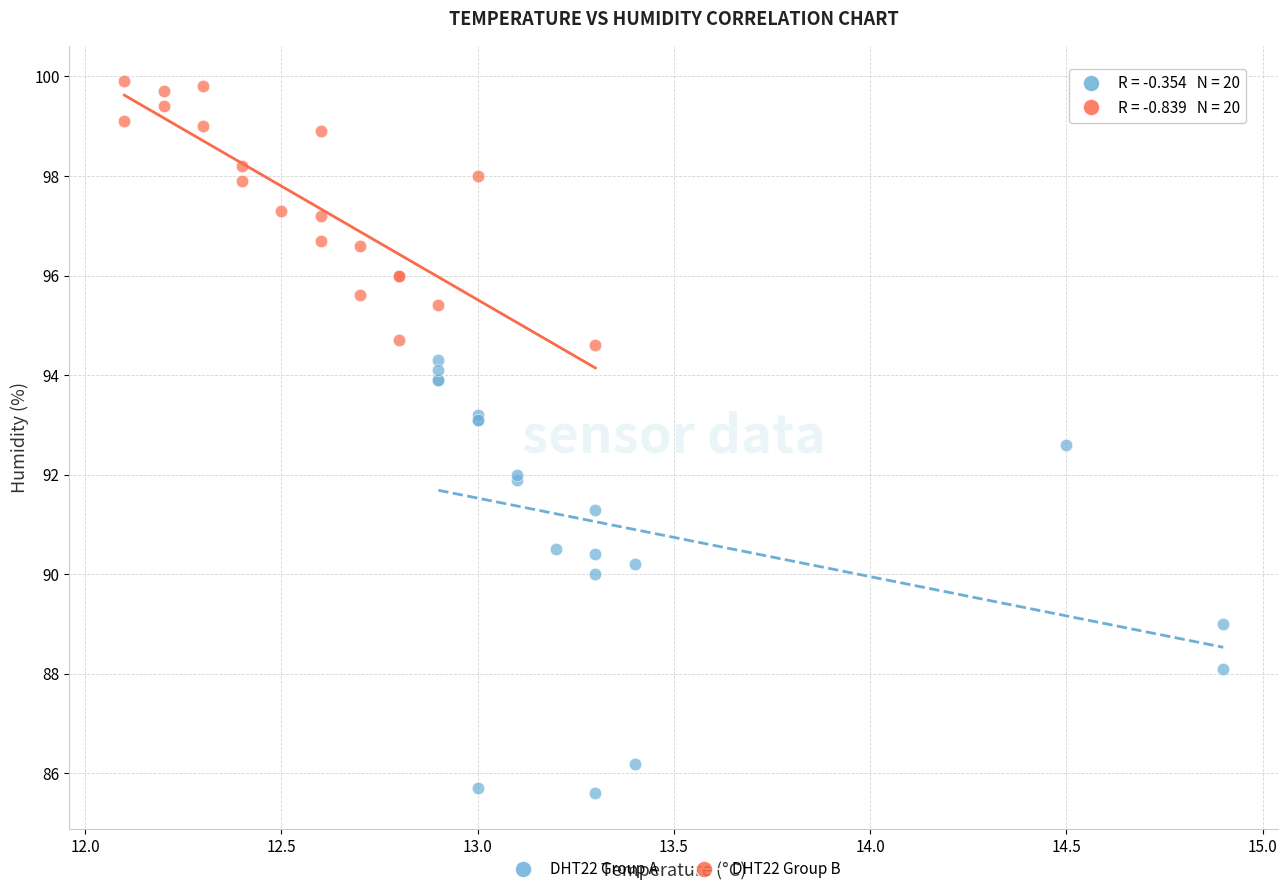

Which series reaches the maximum Y coordinate?

DHT22 Group B